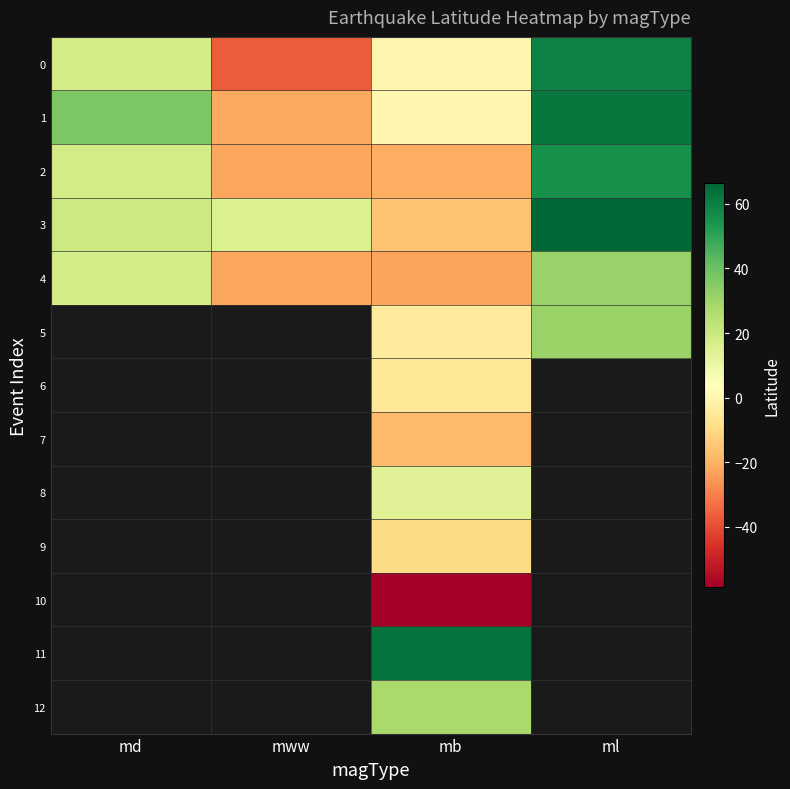

How many positive values does the 4 series have?

2